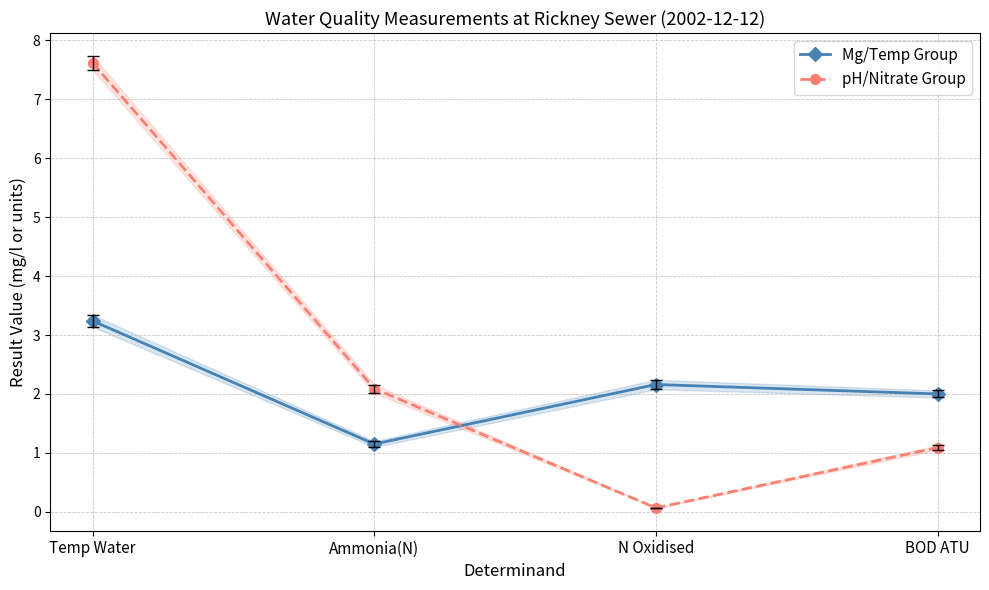

How many distinct data groups are displayed?

2